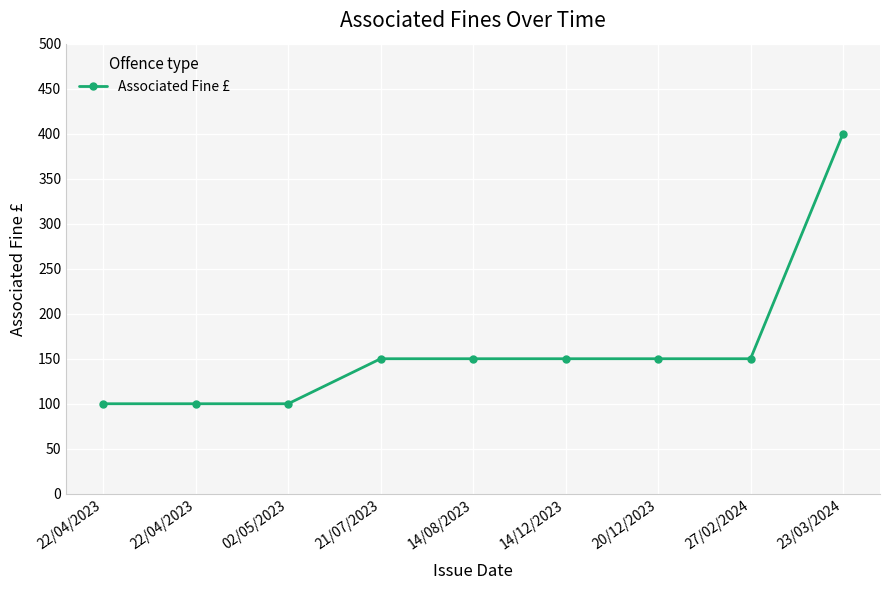

How many series are shown in this chart?

1